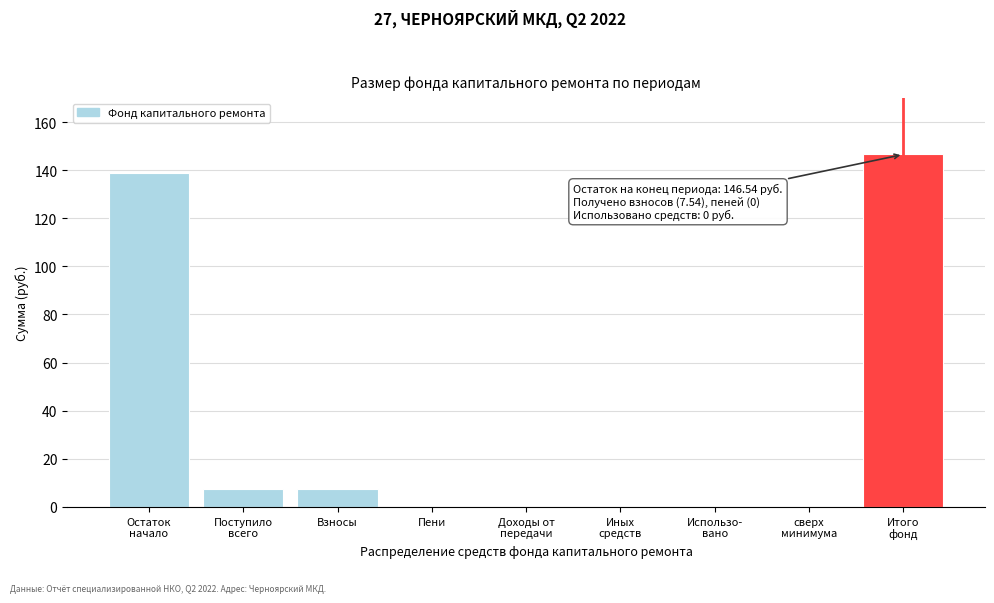

What is the change in value from Взносы to Пени?

-7.5